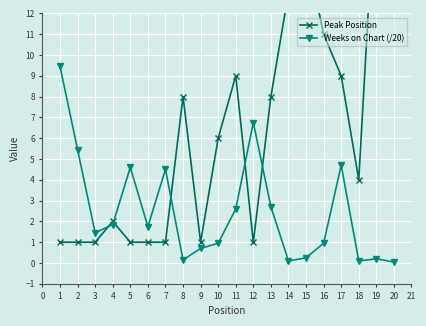

Is it true that Weeks on Chart (/20) equals 0.9 at 16?

True